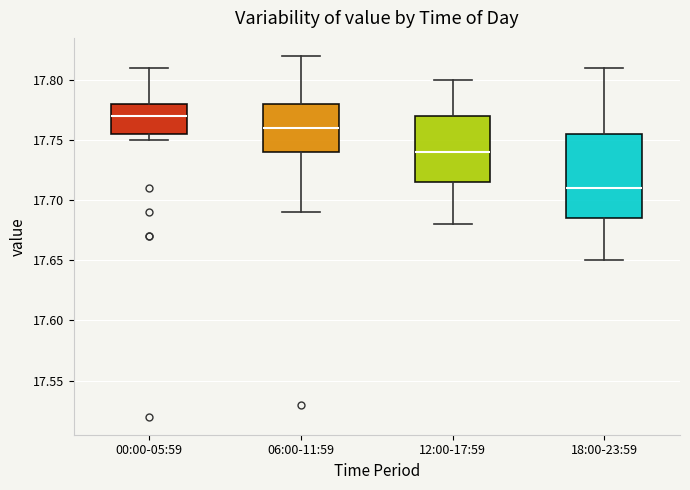

Which box has the lowest median line?

18:00-23:59